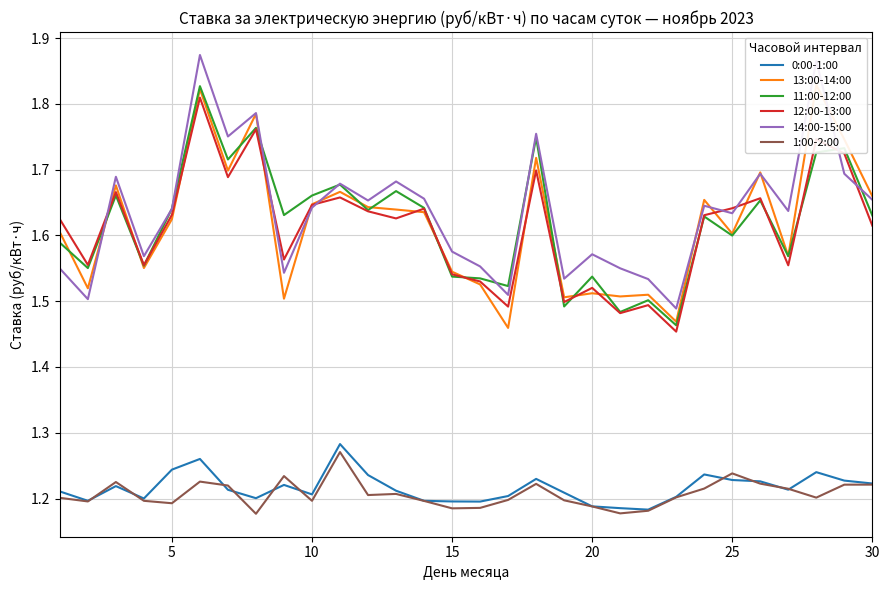

In 12:00-13:00, how many points are higher than both neighbors (excluding endpoints)?

10